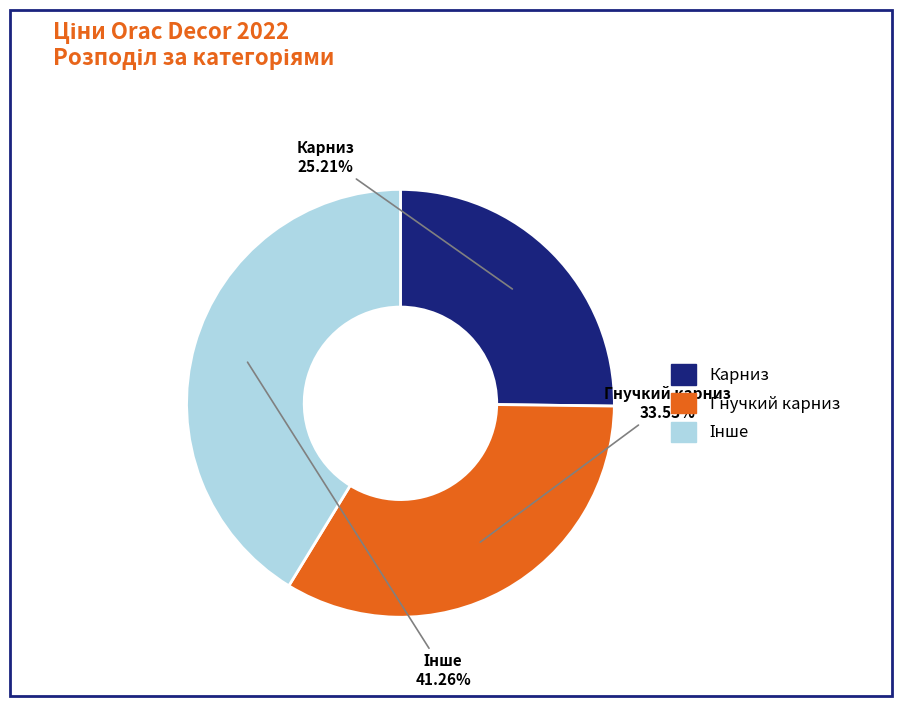

Is there any slice that represents more than half of the pie?

No